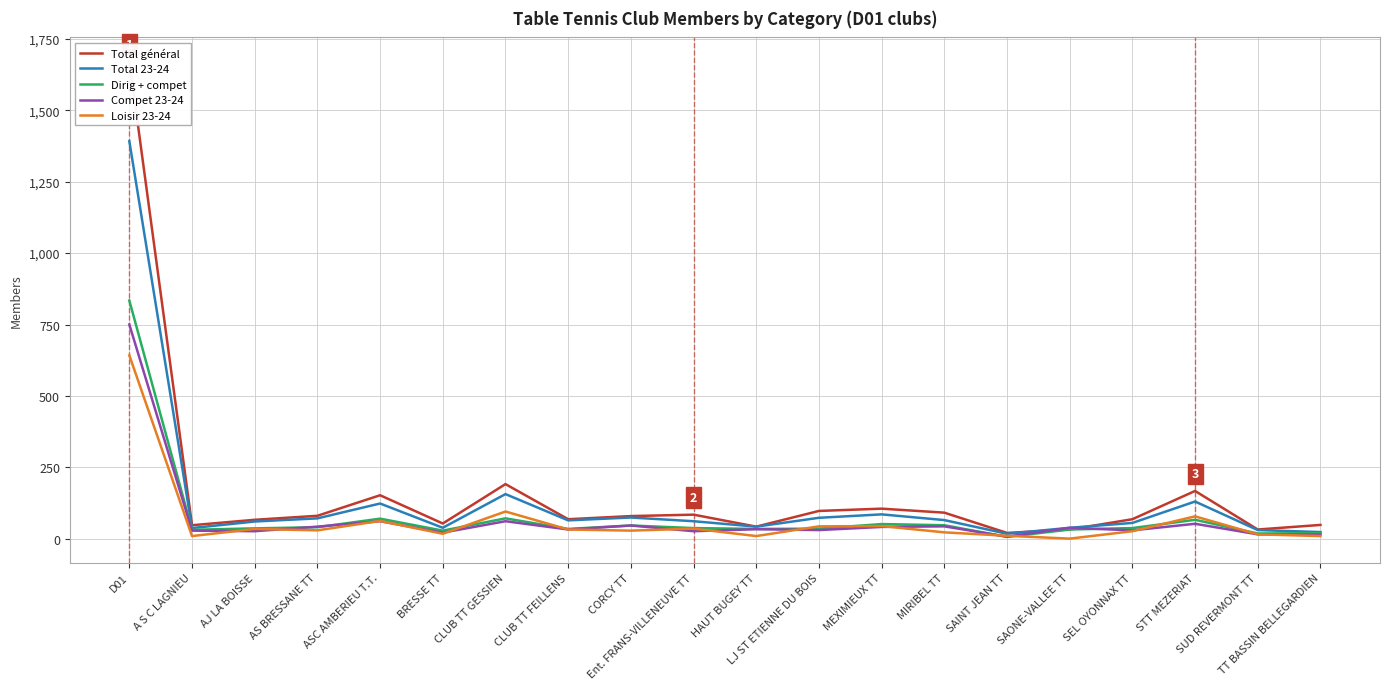

What is the maximum value for Total général?

1672